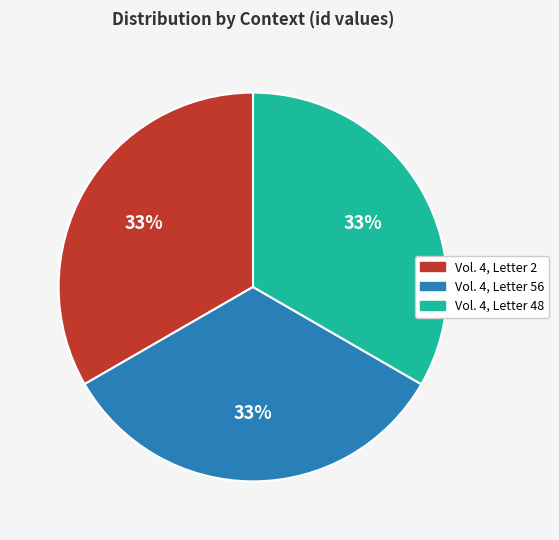

Is there a majority slice in this chart?

No